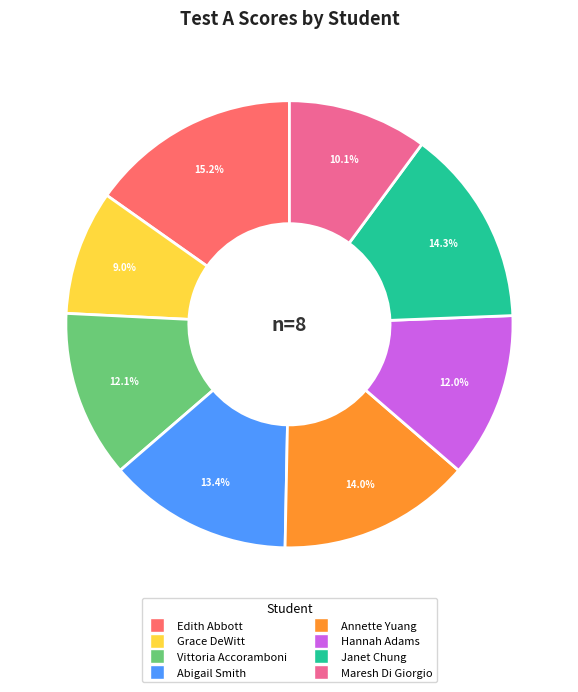

Is it true that Hannah Adams is 1% of the pie?

False